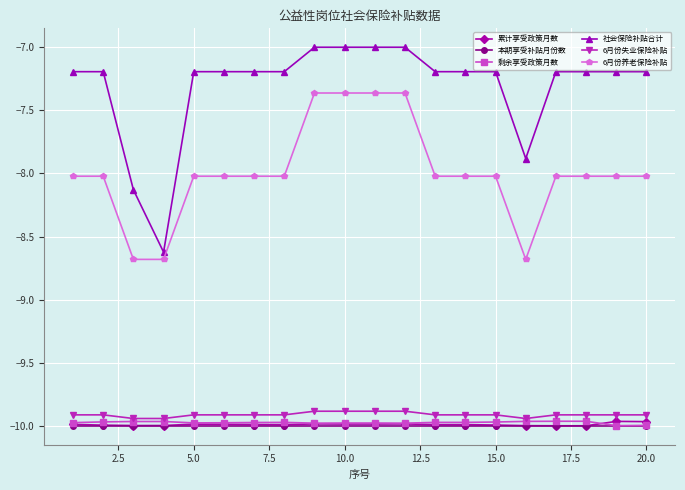

True or false: 6月份养老保险补贴 and 6月份失业保险补贴 intersect in this chart.

False